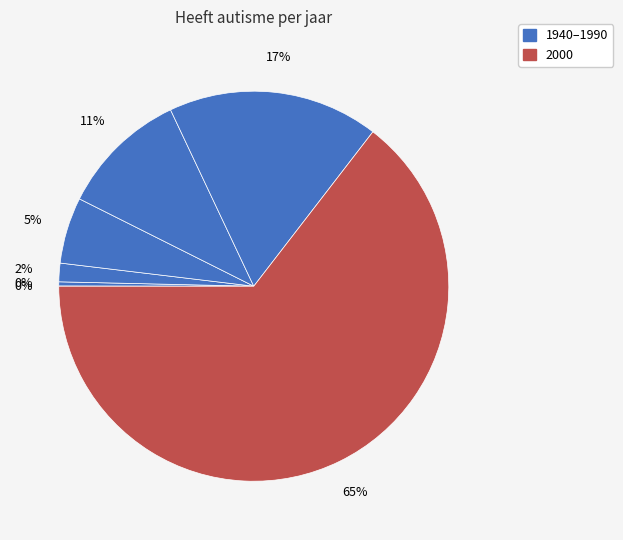

Does any single category account for the majority?

Yes